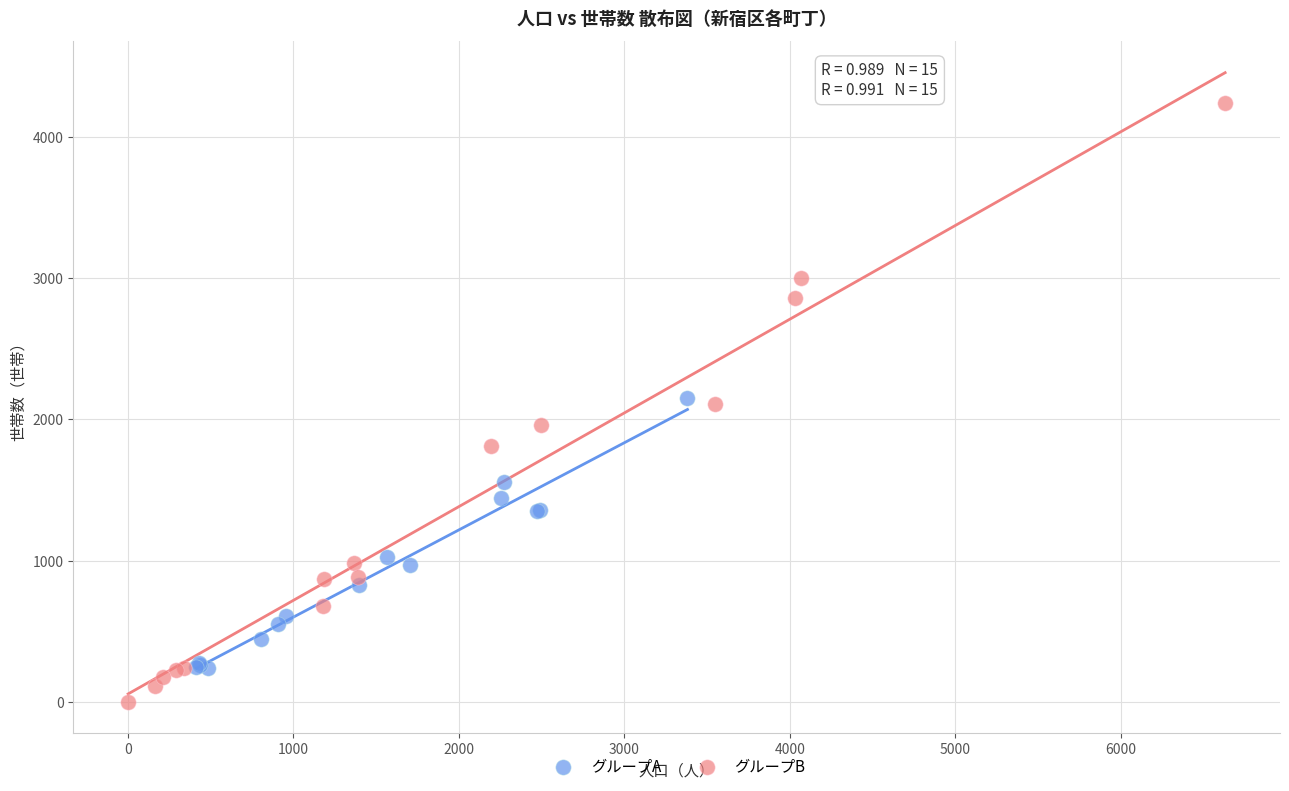

What are all the series names shown in the legend?

グループA, グループB